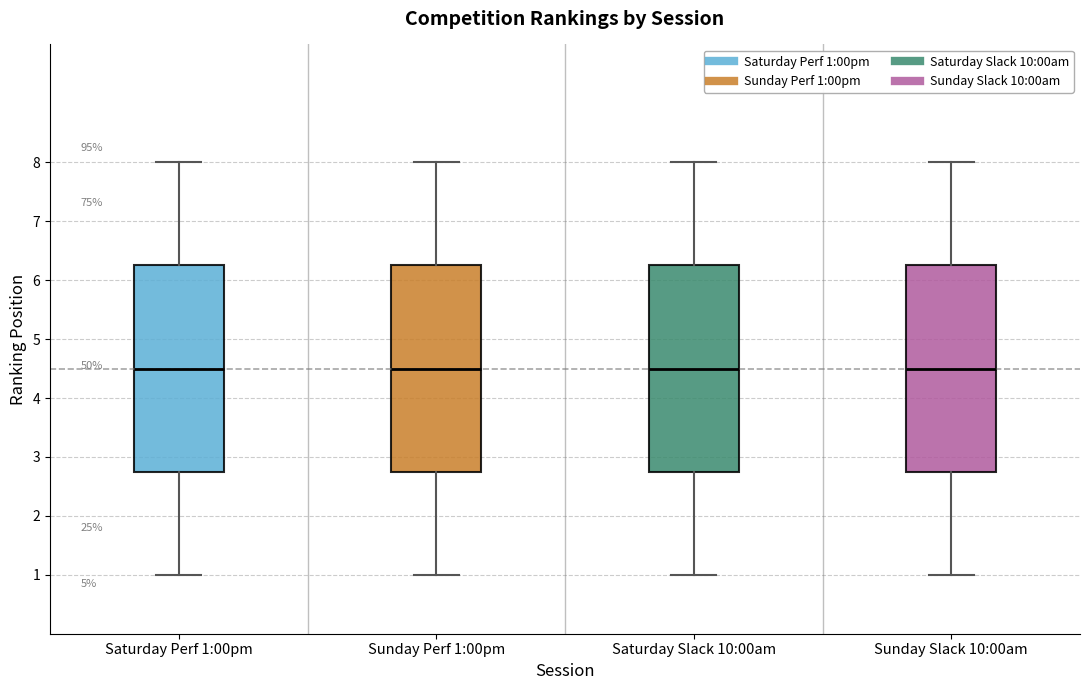

Where does the median line of the box for Saturday Perf 1:00pm sit on the y-axis? The values are not printed on the chart, so give them approximately, as read against the axis.

4.5